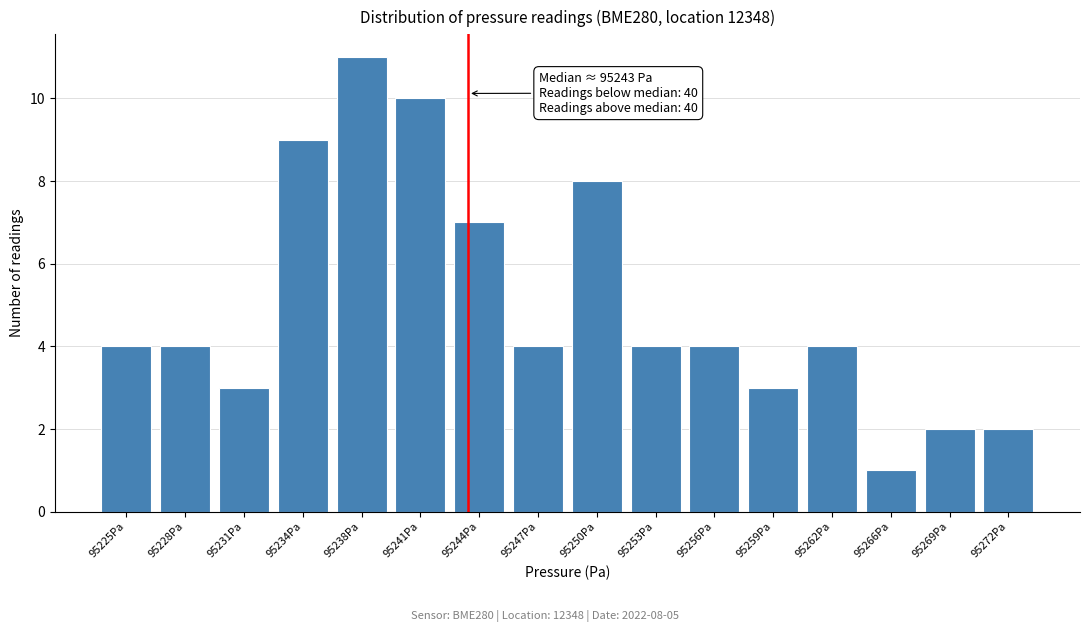

Reading left to right, what are all the values shown in this chart?

4	4	3	9	11	10	7	4	8	4	4	3	4	1	2	2